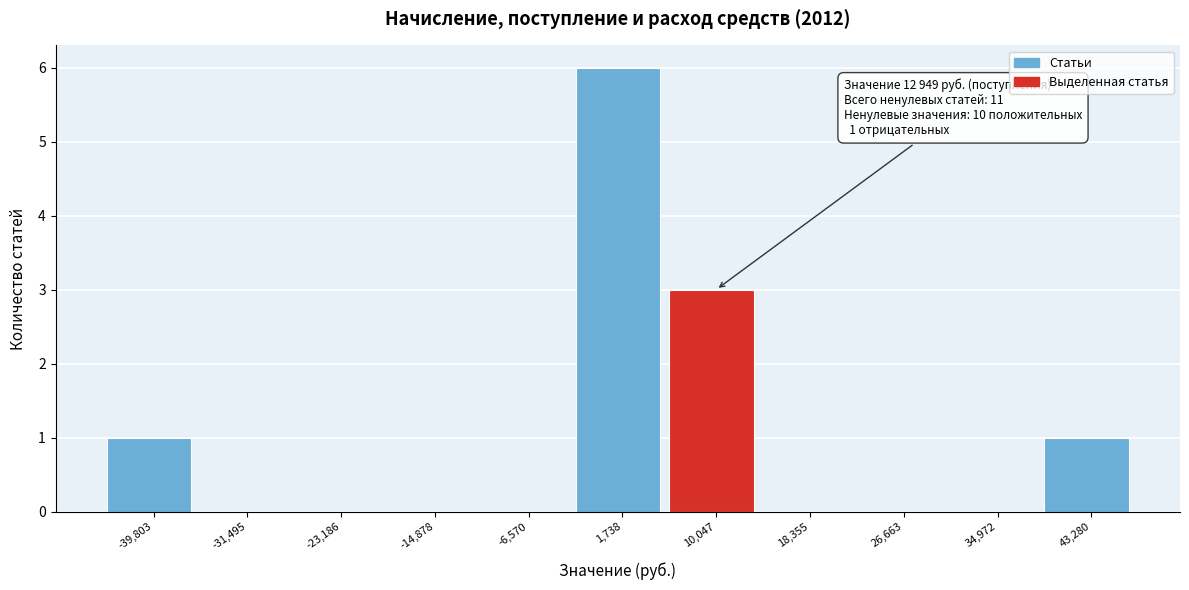

Which range on the x-axis has the tallest bar?

-2000 to 6000